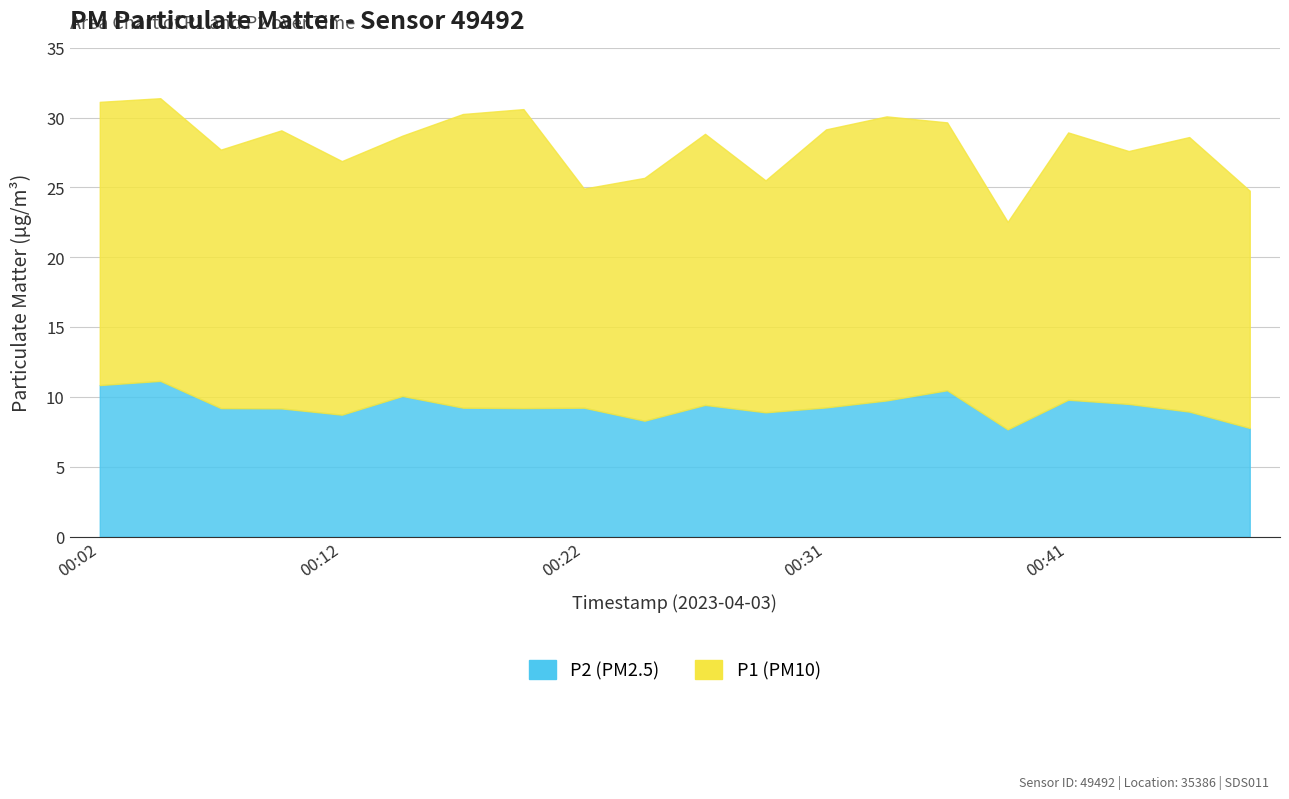

The value of P2 at 00:02 is 5.1. True or false?

False